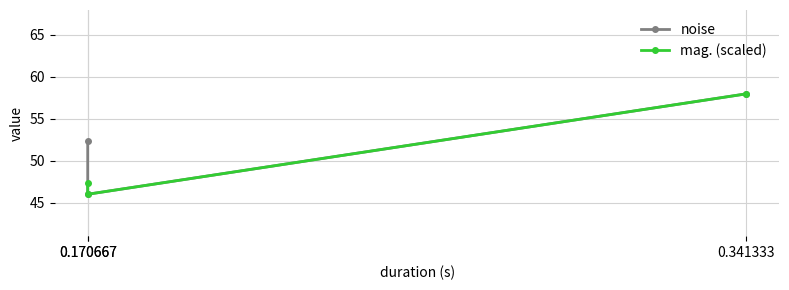

True or false: noise has a value of 46.0 at 0.170667.

True